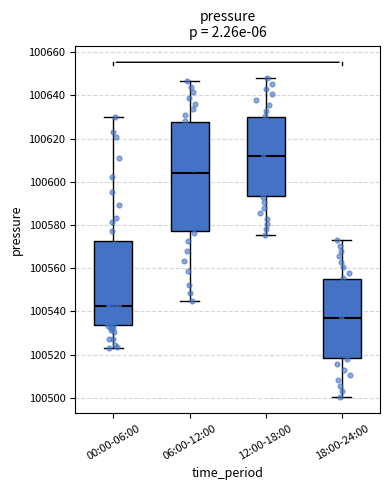

Reading left to right, read every box against the y-axis: the position of its median line, the range the box covers, and the ends of its whiskers. The values are not printed on the chart, so give them approximately, as read against the axis.

00:00-06:00: median 100542, box 100534 to 100572, whiskers 100522 to 100630
06:00-12:00: median 100604, box 100578 to 100628, whiskers 100546 to 100646
12:00-18:00: median 100612, box 100594 to 100630, whiskers 100576 to 100648
18:00-24:00: median 100536, box 100518 to 100554, whiskers 100500 to 100574